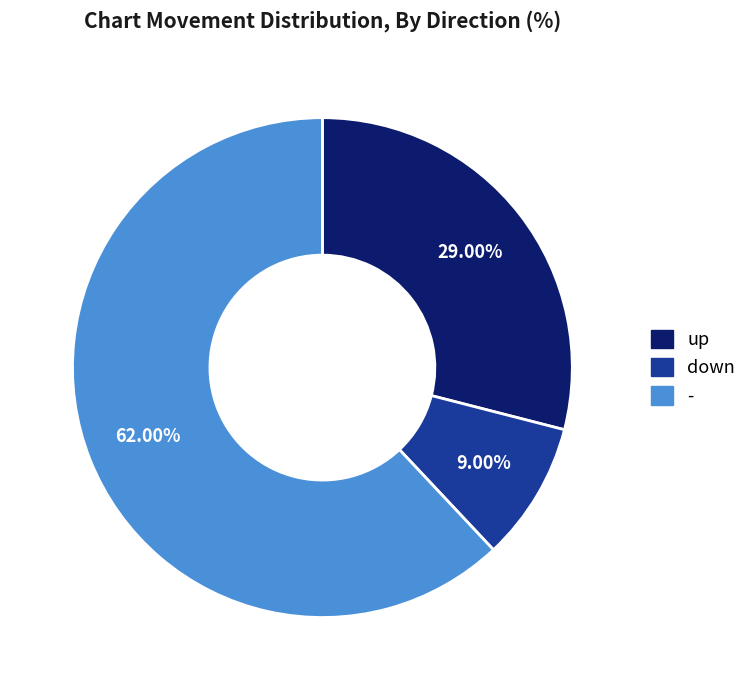

The up slice represents 41% of the pie. True or false?

False